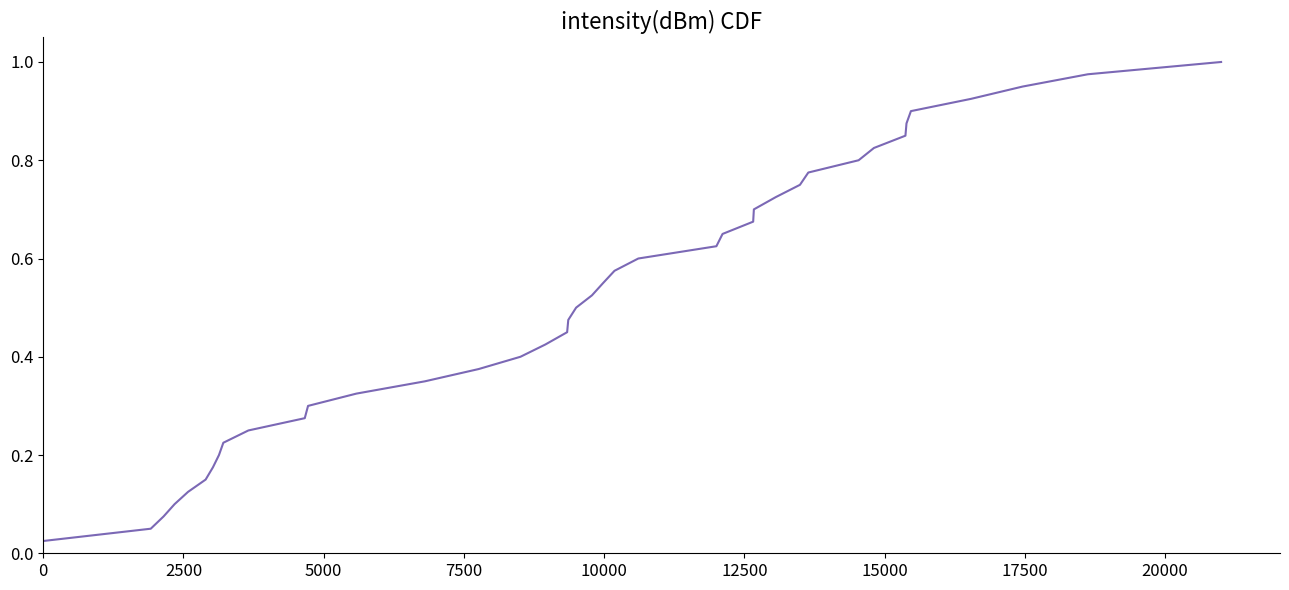

How many lines are shown in the chart?

1